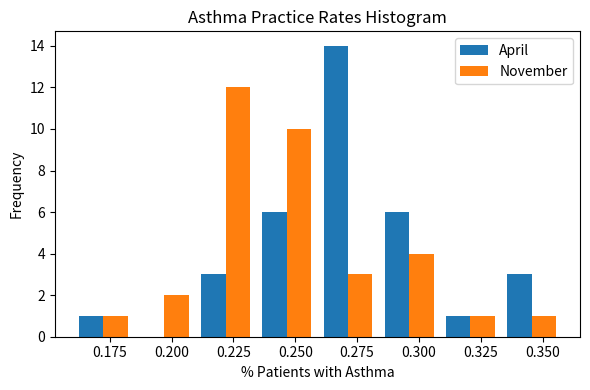

In the April series, which range on the x-axis has the tallest bar?

0.260 to 0.285